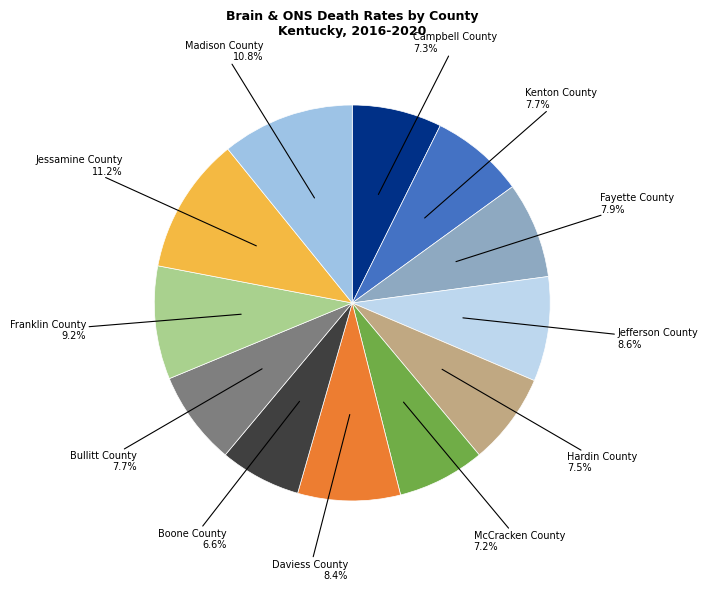

To the nearest percent, what portion does Kenton County represent?

8%